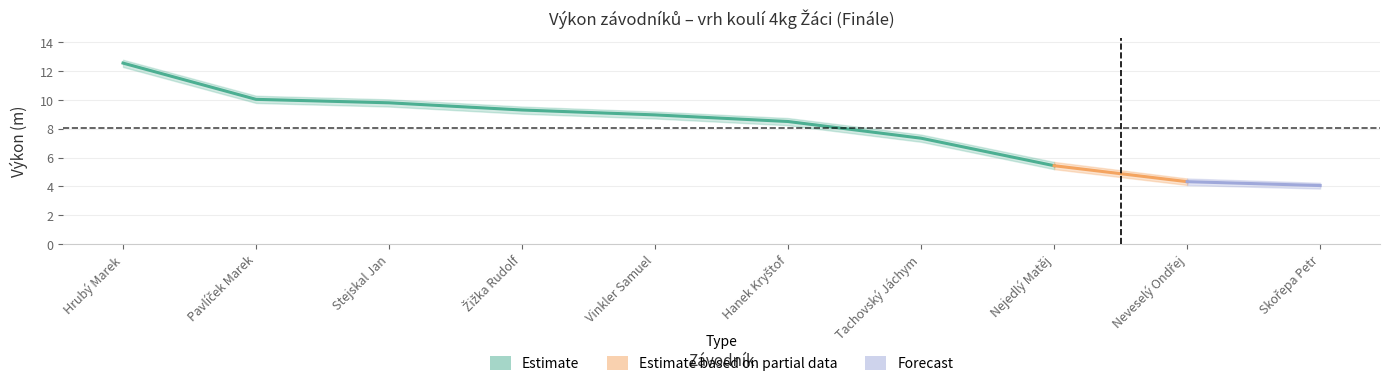

Reading left to right, extract all data points from this chart.

Výkon: Hrubý Marek=12.6	Pavlíček Marek=10.1	Stejskal Jan=9.8	Žižka Rudolf=9.3	Vinkler Samuel=9.0	Hanek Kryštof=8.5	Tachovský Jáchym=7.3	Nejedlý Matěj=5.4	Neveselý Ondřej=4.3	Skořepa Petr=4.1
Výkon_upper: Hrubý Marek=12.8	Pavlíček Marek=10.3	Stejskal Jan=10.1	Žižka Rudolf=9.6	Vinkler Samuel=9.2	Hanek Kryštof=8.8	Tachovský Jáchym=7.6	Nejedlý Matěj=5.7	Neveselý Ondřej=4.5	Skořepa Petr=4.2
Výkon_lower: Hrubý Marek=12.3	Pavlíček Marek=9.8	Stejskal Jan=9.6	Žižka Rudolf=9.1	Vinkler Samuel=8.7	Hanek Kryštof=8.2	Tachovský Jáchym=7.1	Nejedlý Matěj=5.2	Neveselý Ondřej=4.1	Skořepa Petr=3.9